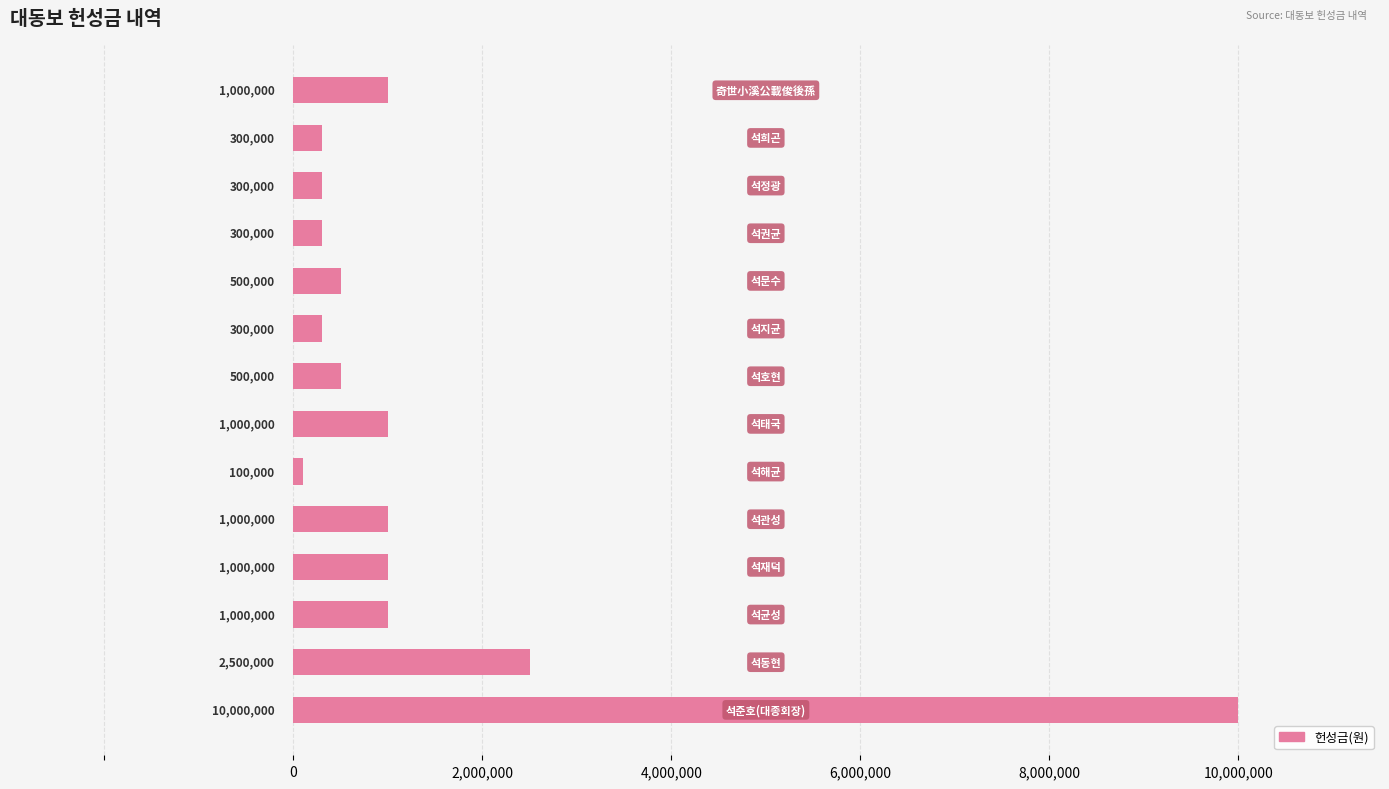

What is the difference between the maximum and second lowest values?

9700000